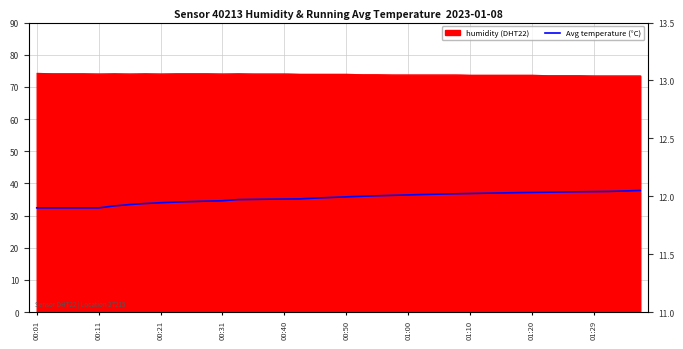

What value does the data have at 23?

12.0